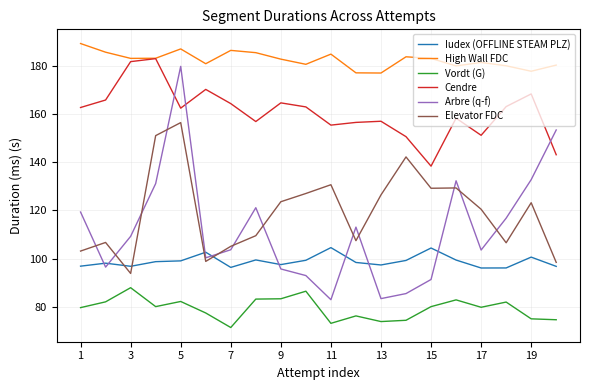

What is the greatest value displayed?

189.4